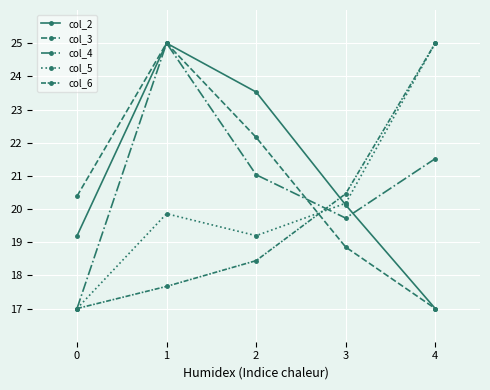

The col_5 series shows 5.1 at 4. True or false?

False